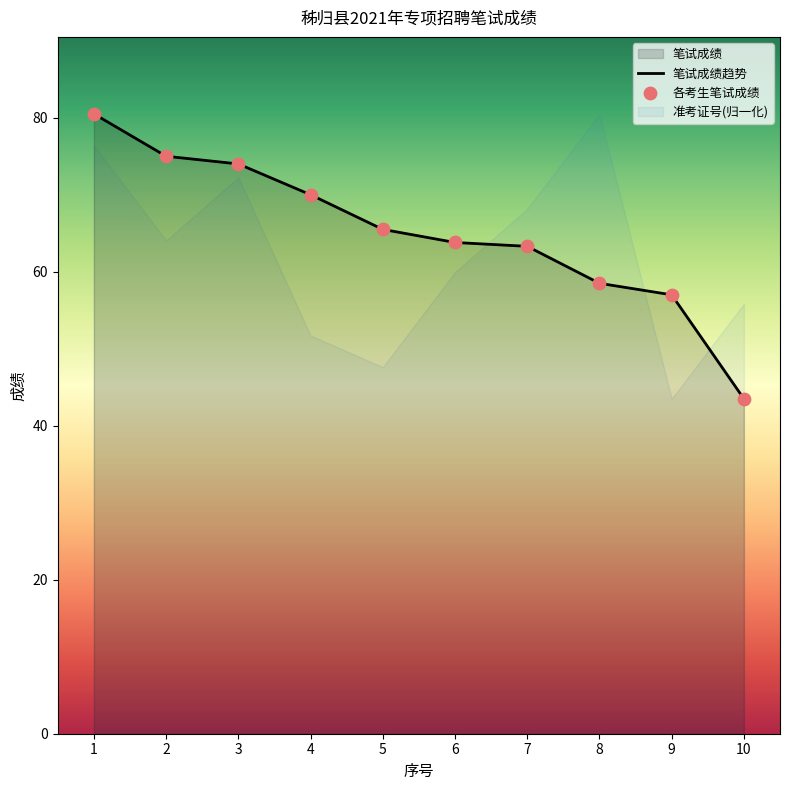

Which series contains the lowest Y value?

笔试成绩趋势